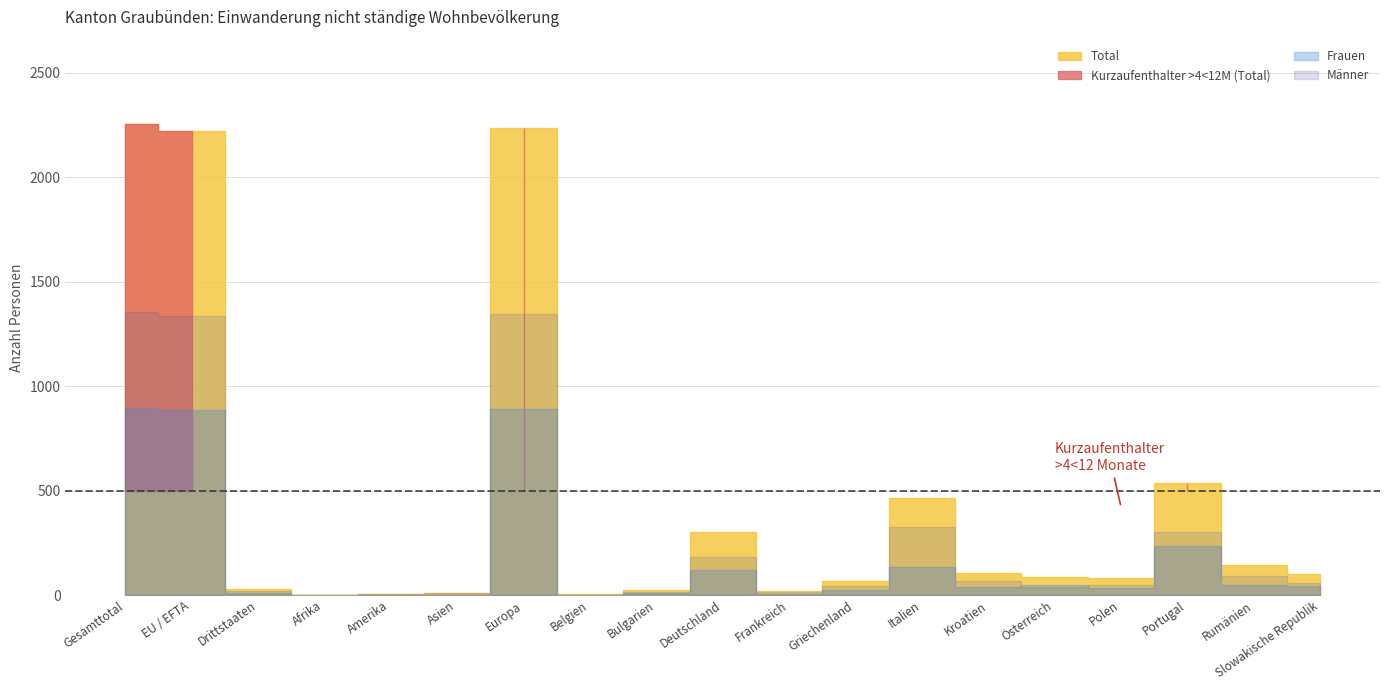

At which category does the chart reach its minimum across all series?

Afrika